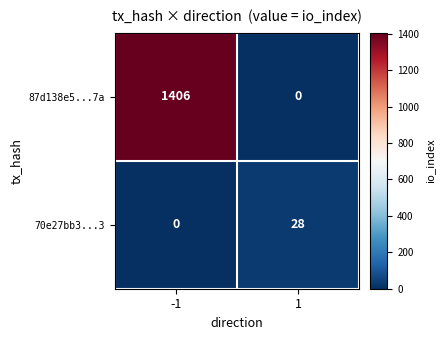

How many series are shown in this chart?

2